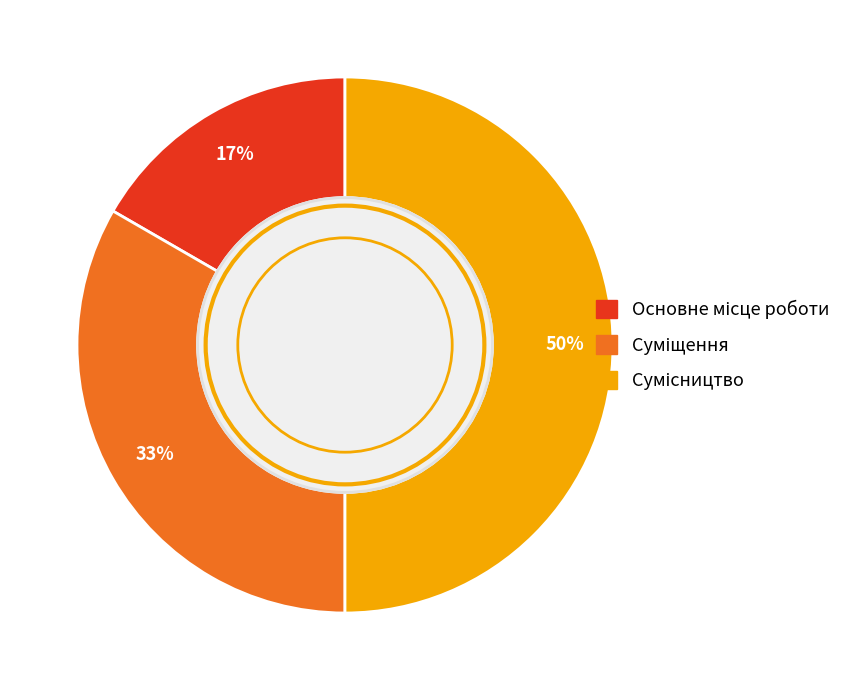

To the nearest percent, what is the average slice percentage?

33%